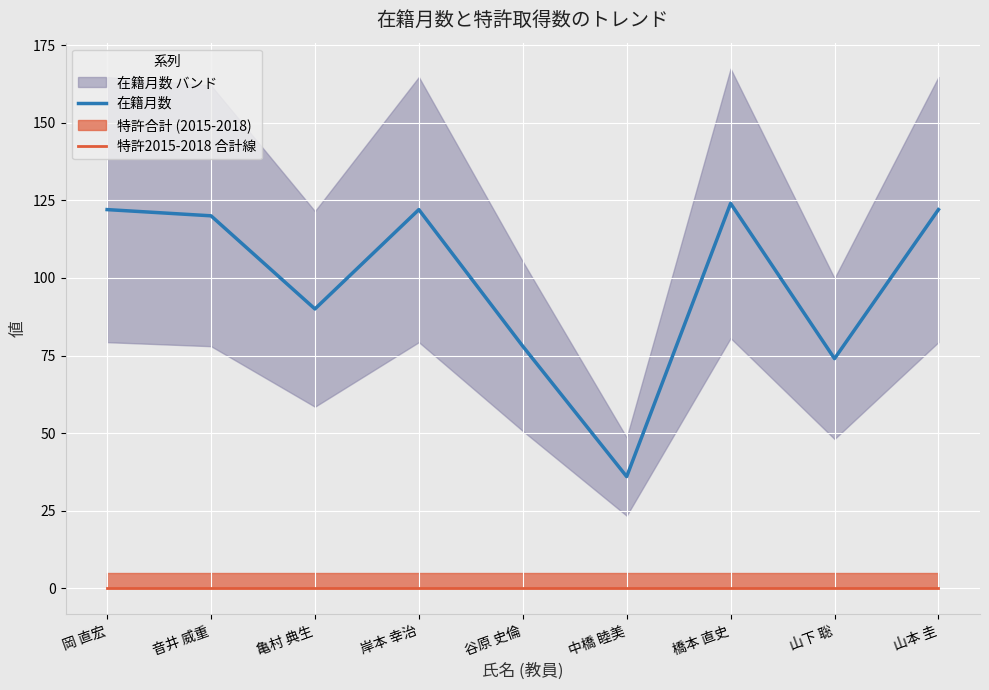

True or false: 在籍月数 and 特許2015-2018 合計線 cross at least once.

False